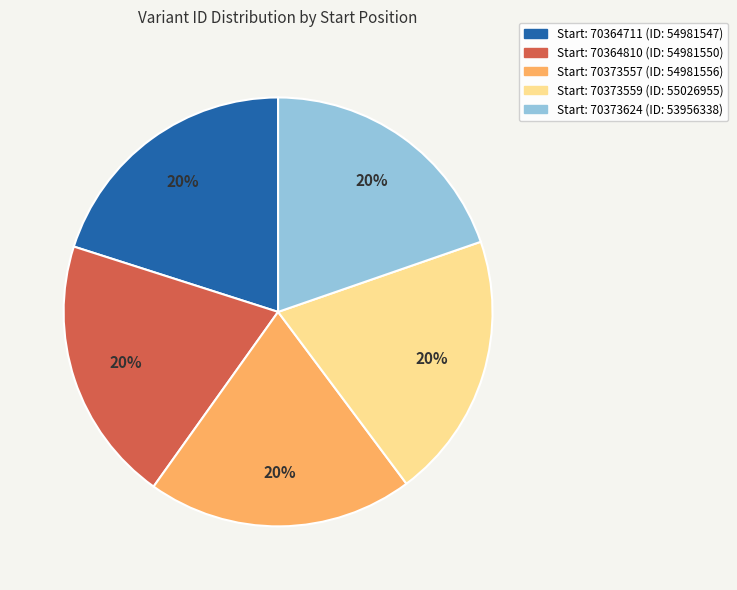

Count the number of slices in the pie.

5